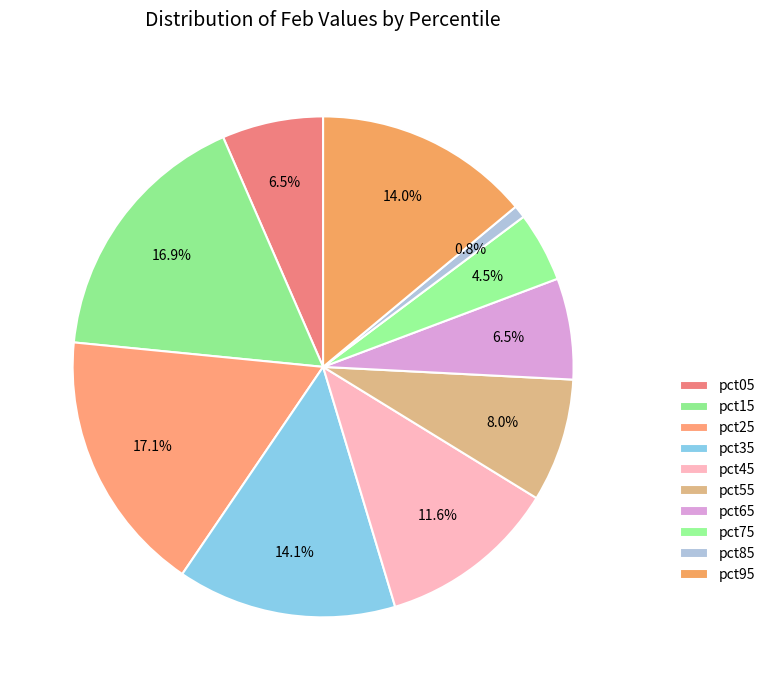

To the nearest percent, what percentage of the pie is pct35?

14%